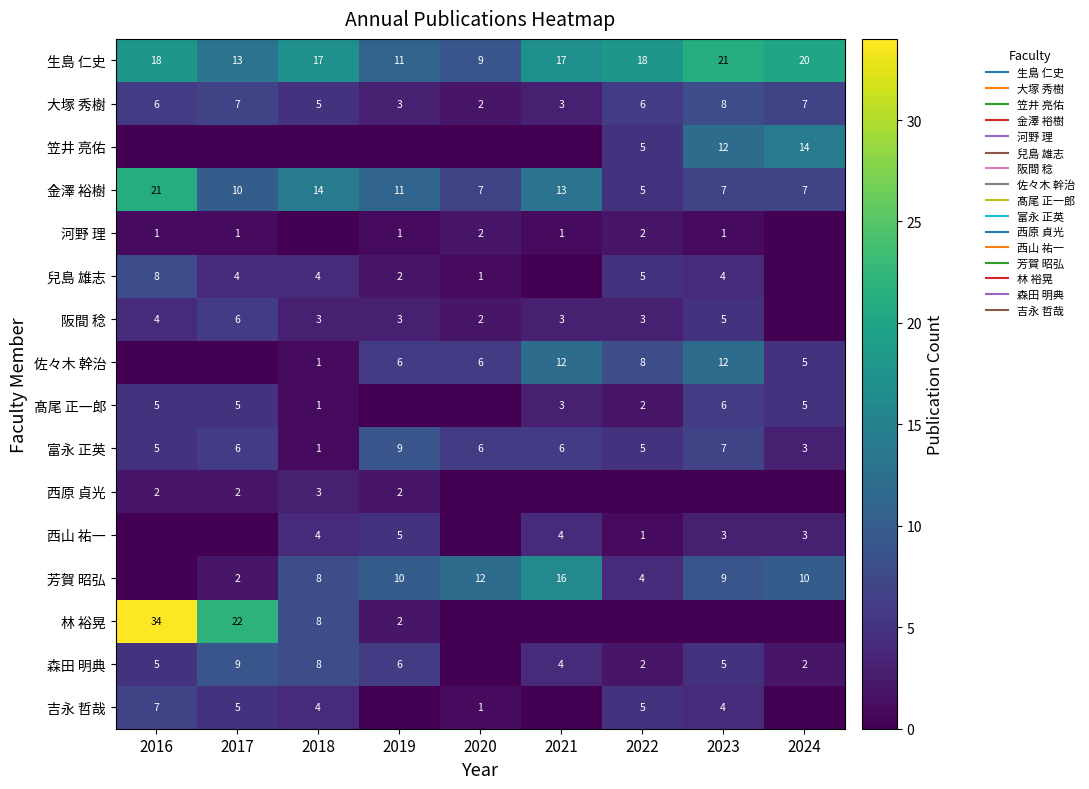

Which series has the largest total across all categories?

生島 仁史